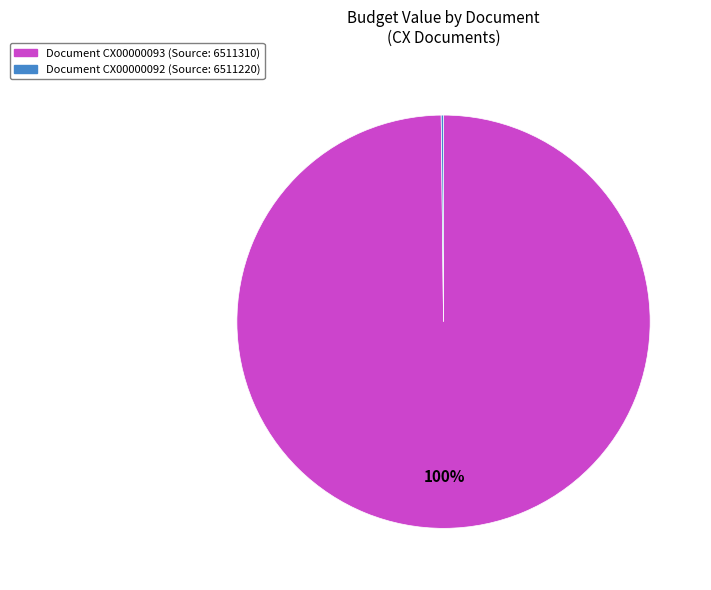

To the nearest percent, what is the difference between the largest and smallest slice percentages?

100%